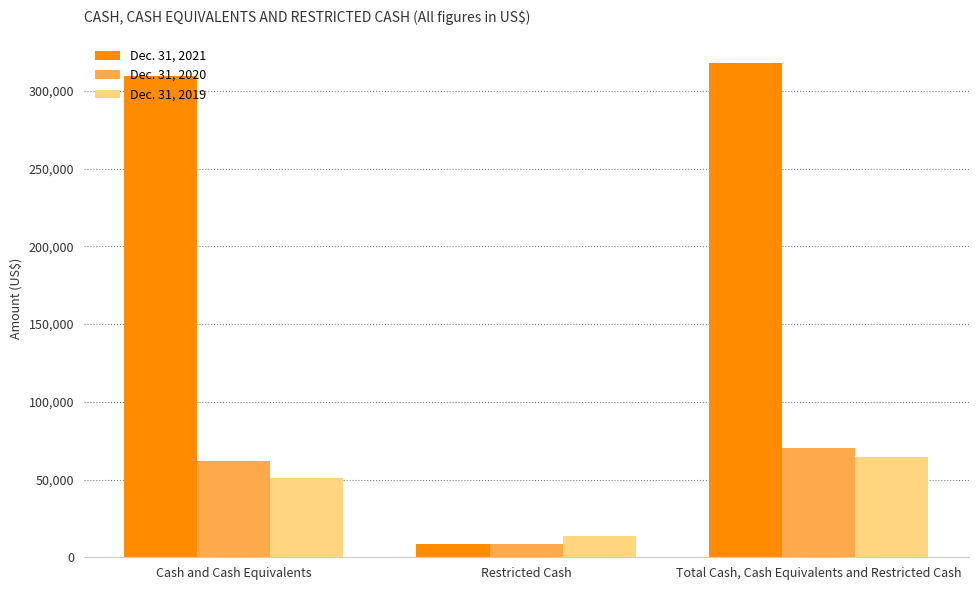

What are all the series names shown in the legend?

Dec. 31, 2021, Dec. 31, 2020, Dec. 31, 2019